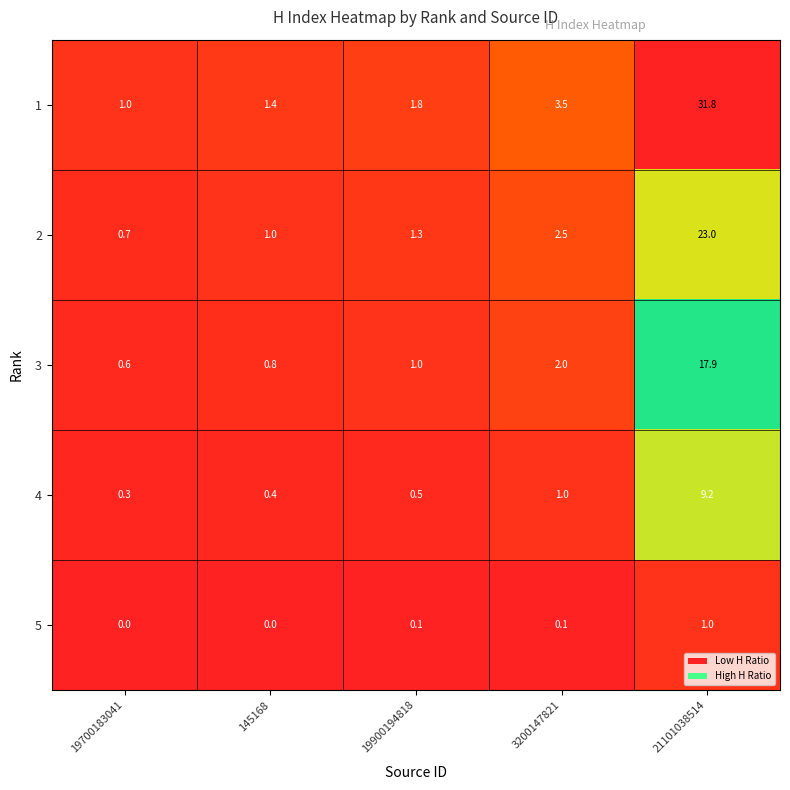

The value of 1 at 145168 is 1.4. True or false?

True